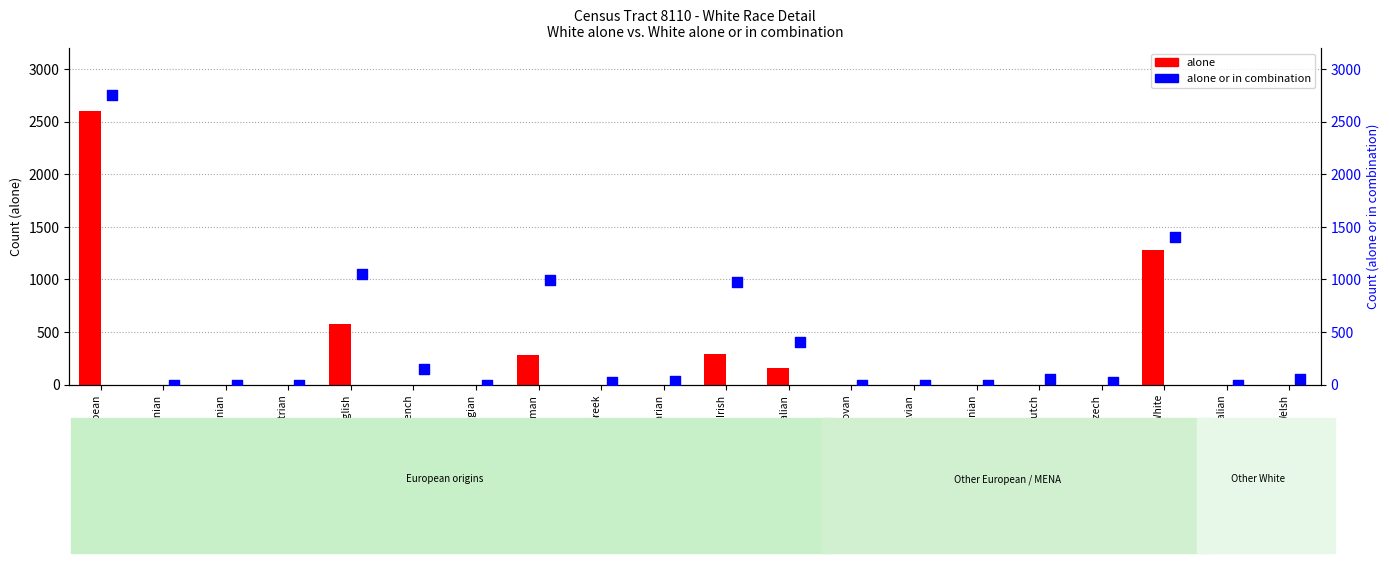

At which category is the sum across all series the highest?

European